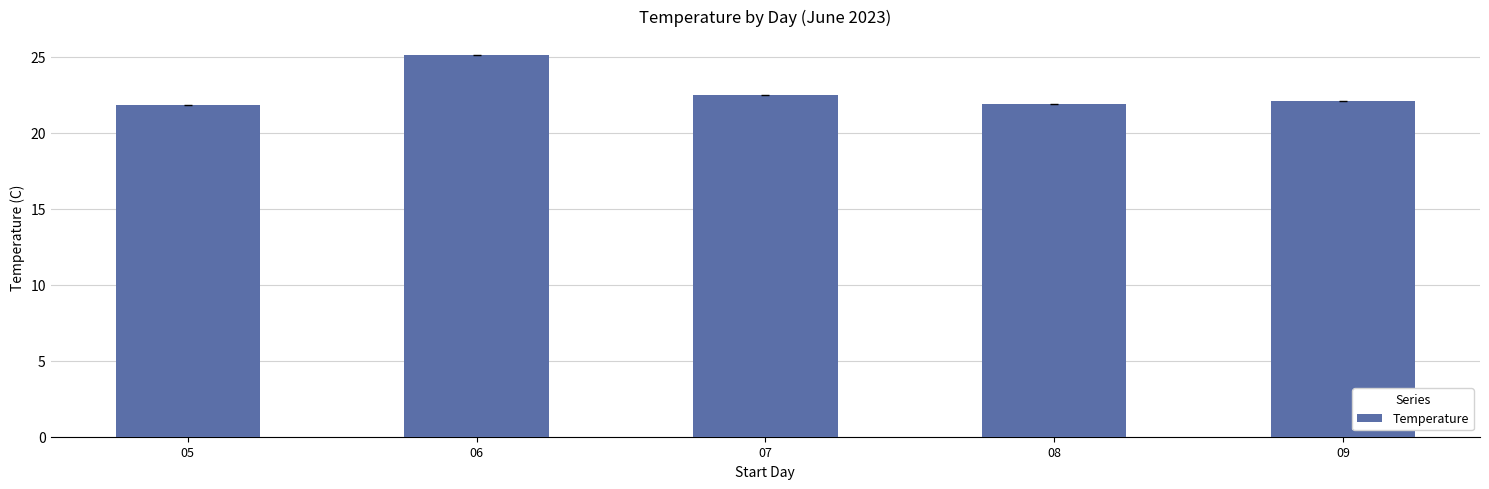

How many bars are there in total?

5